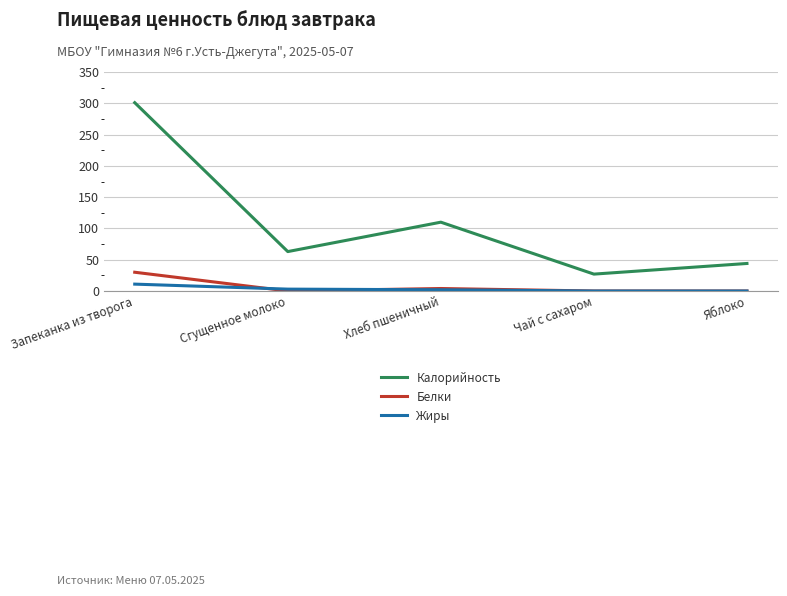

In Белки, how many points are higher than both neighbors (excluding endpoints)?

1